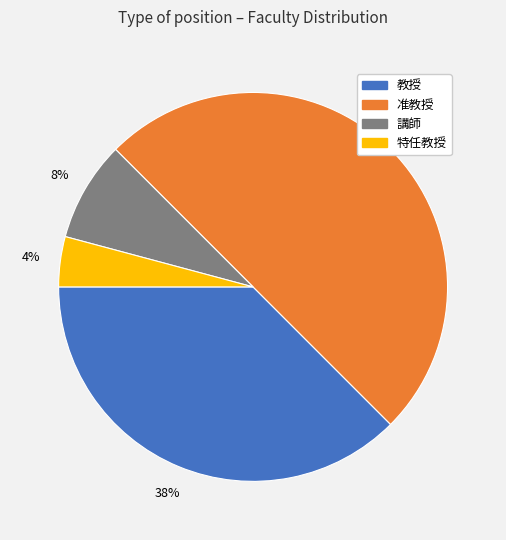

To the nearest percent, what is the difference between the largest and smallest slice percentages?

46%